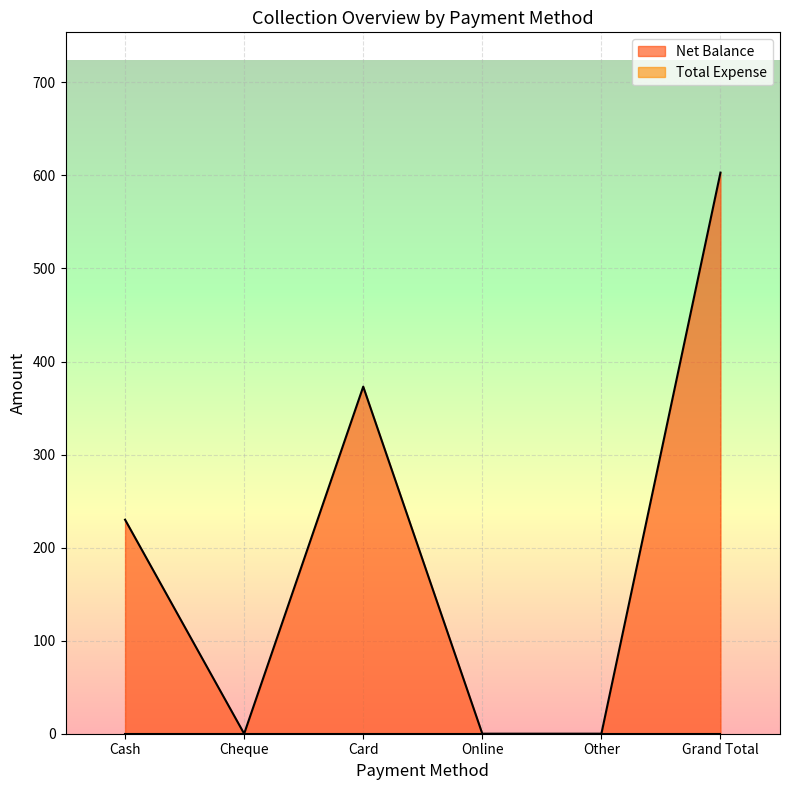

Reading left to right, what are all the values shown in this chart?

230	0	373	0	0	603